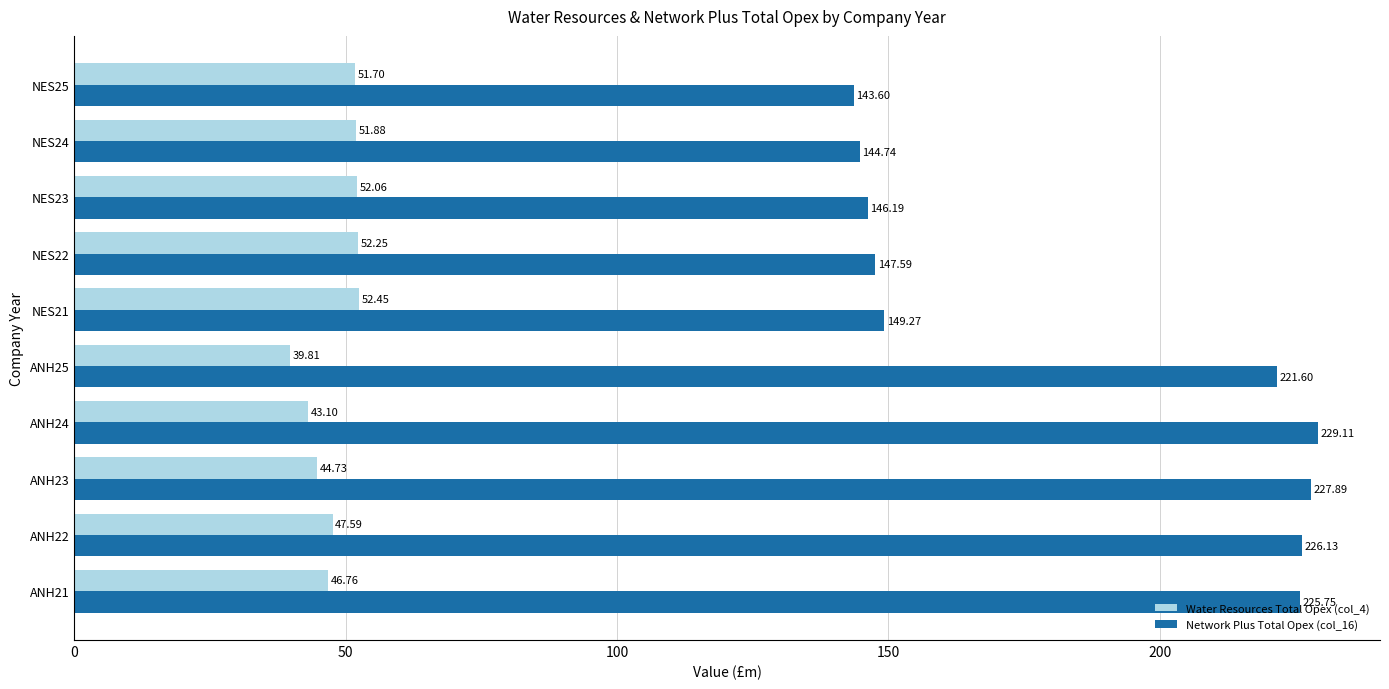

Between NES22 and NES25, which series saw the biggest shift?

Network Plus Total Opex (col_16)